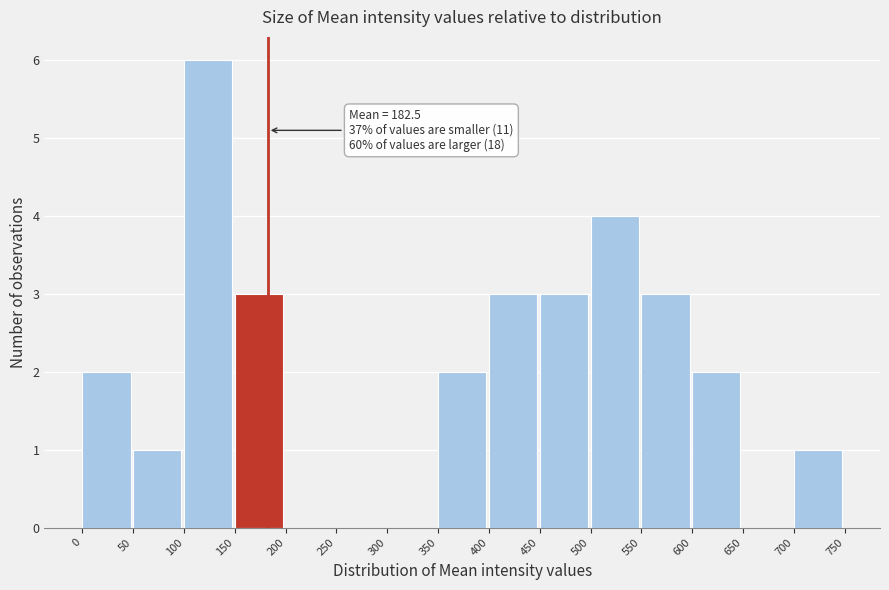

Over which range of the x-axis is the bar tallest?

100 to 150